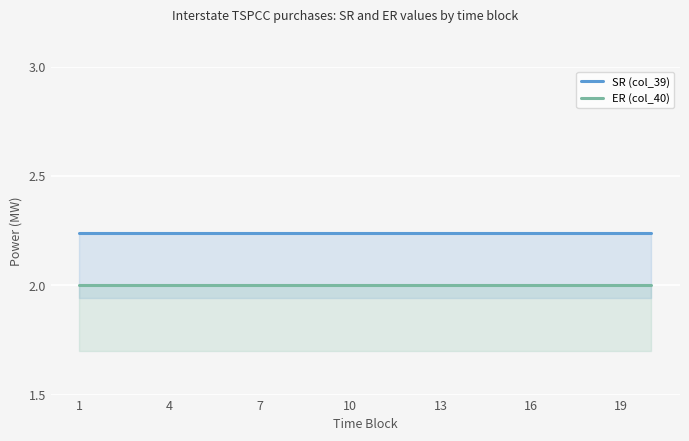

At 10, list the series in order from largest to smallest.

SR (col_39), ER (col_40)